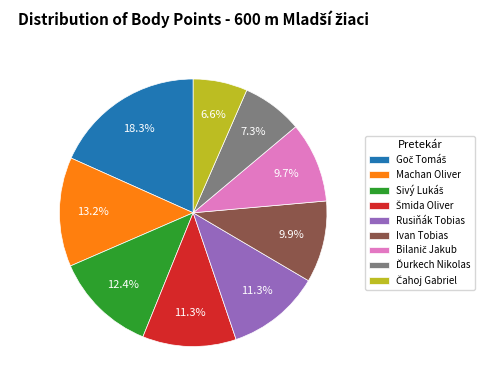

Between Machan Oliver and Ivan Tobias, which is larger?

Machan Oliver